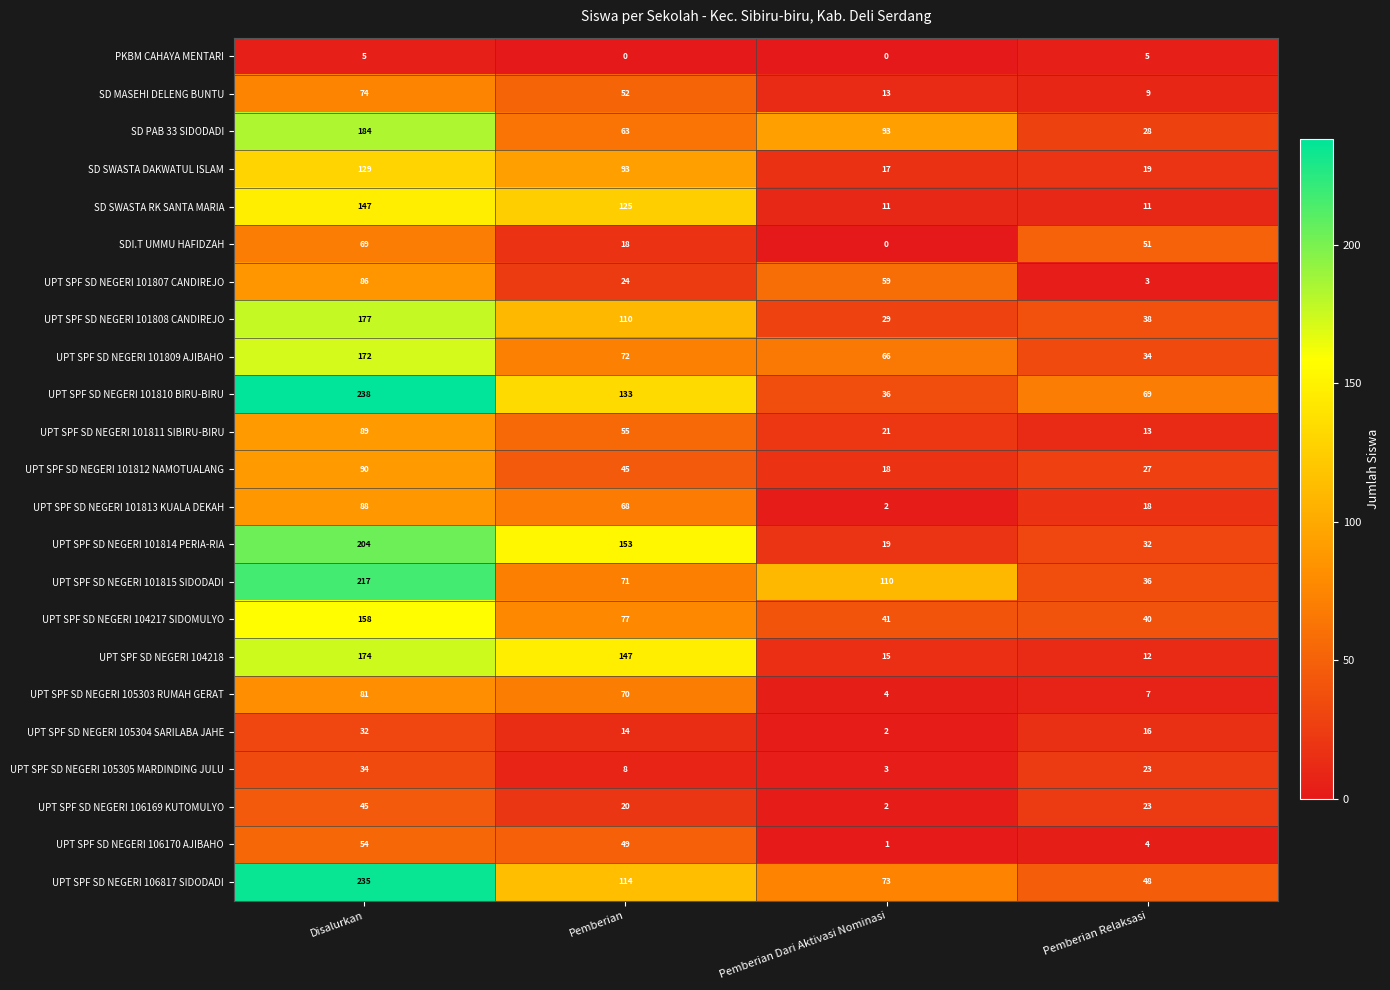

What is the difference between the maximum and minimum values in the UPT SPF SD NEGERI 101807 CANDIREJO series?

83